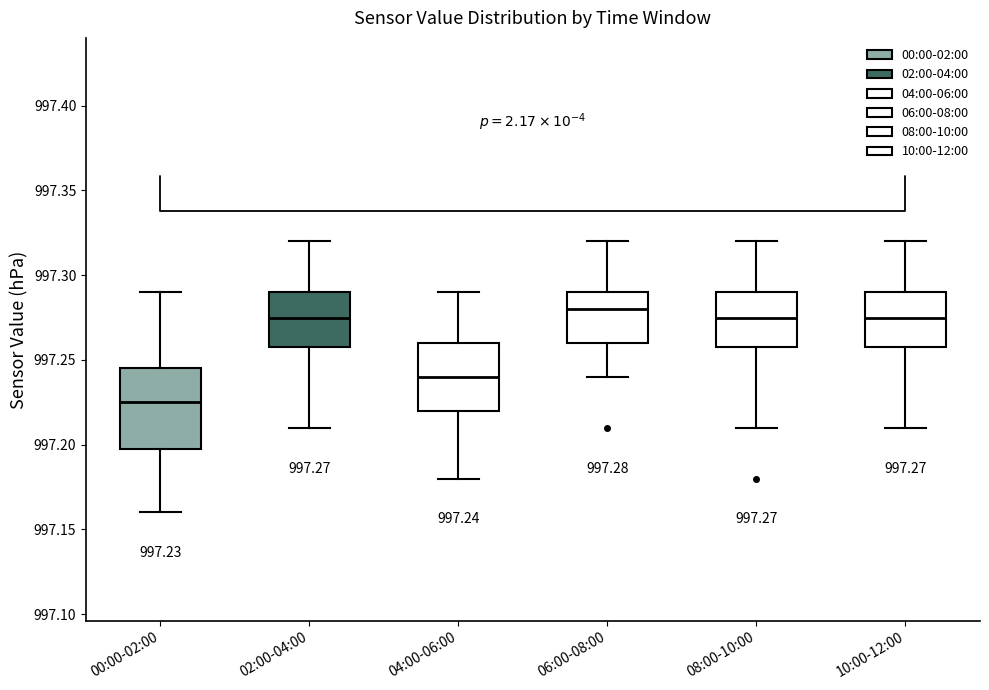

Which box has the lowest median line?

00:00-02:00